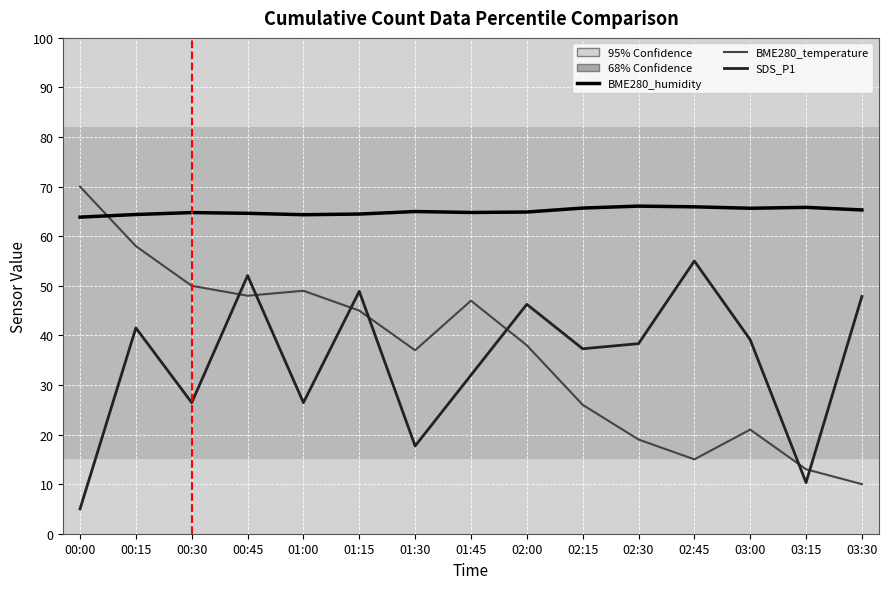

How many distinct data groups are displayed?

3